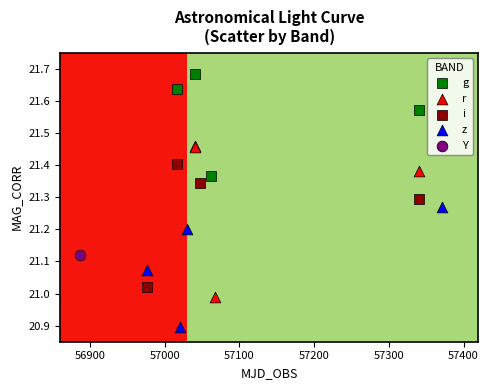

Which series contains the highest Y value?

g